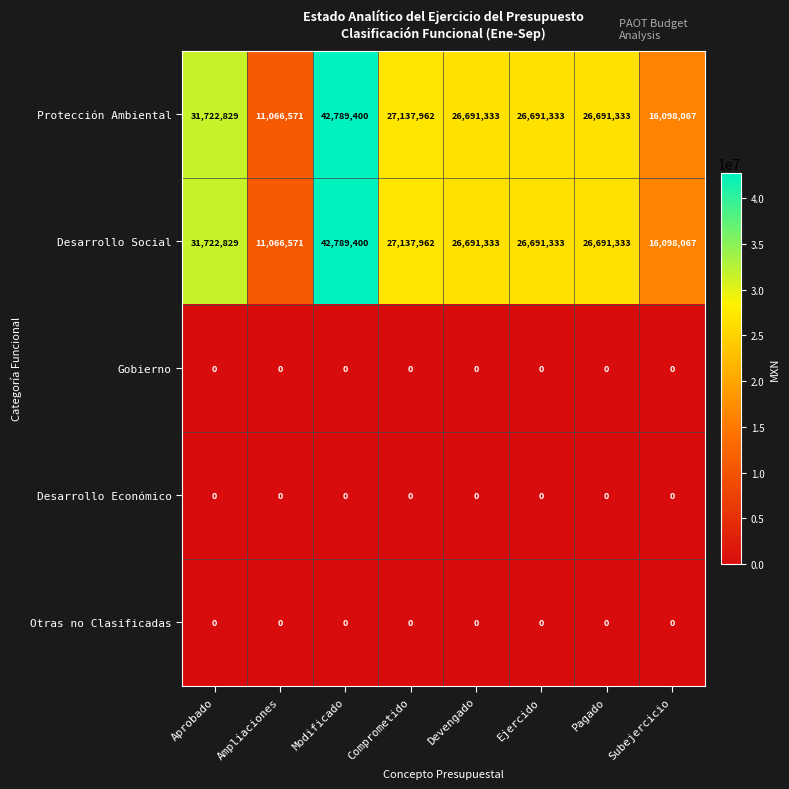

At which category is the sum across all series the highest?

Modificado